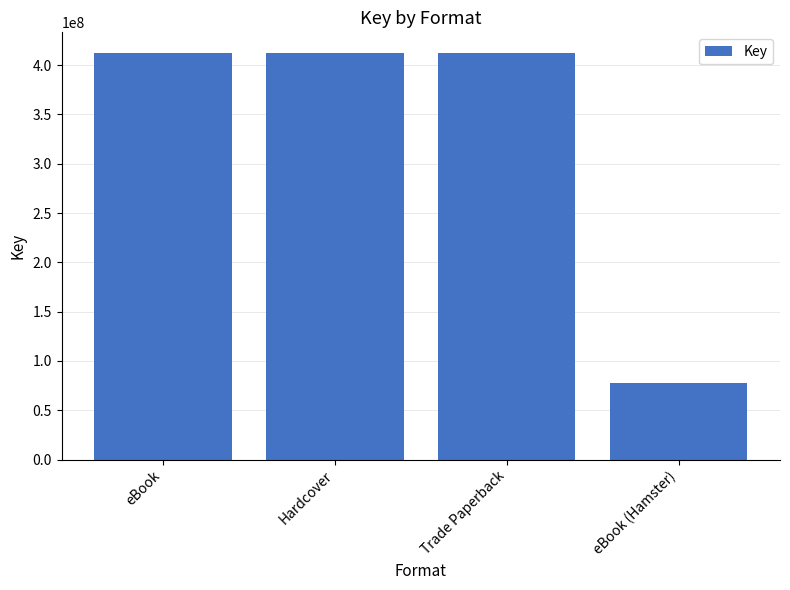

Reading right to left, list all the values displayed in this chart.

77401247	412592532	412592532	412592532